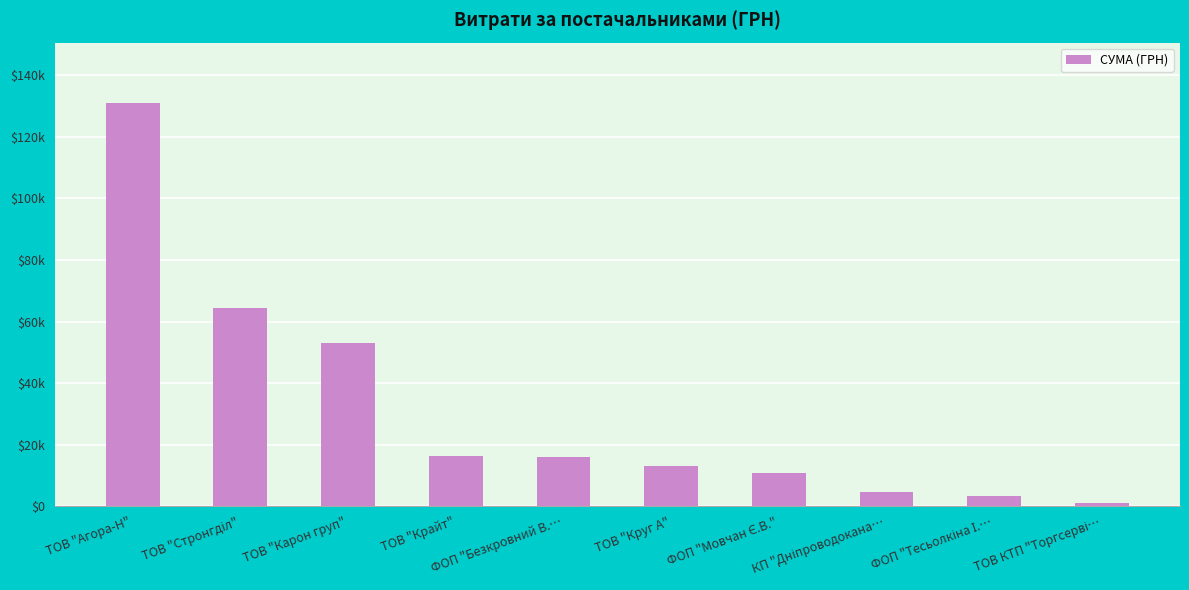

Where is the data nearest to the value 66024?

ТОВ "Стронгділ"